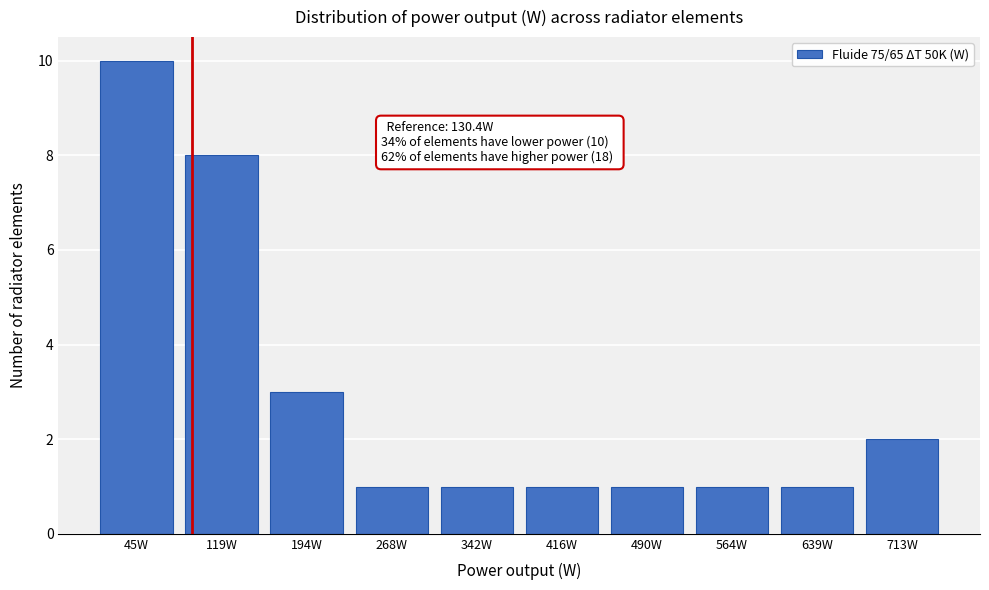

Reading left to right, transcribe all the data shown in this chart.

10	8	3	1	1	1	1	1	1	2